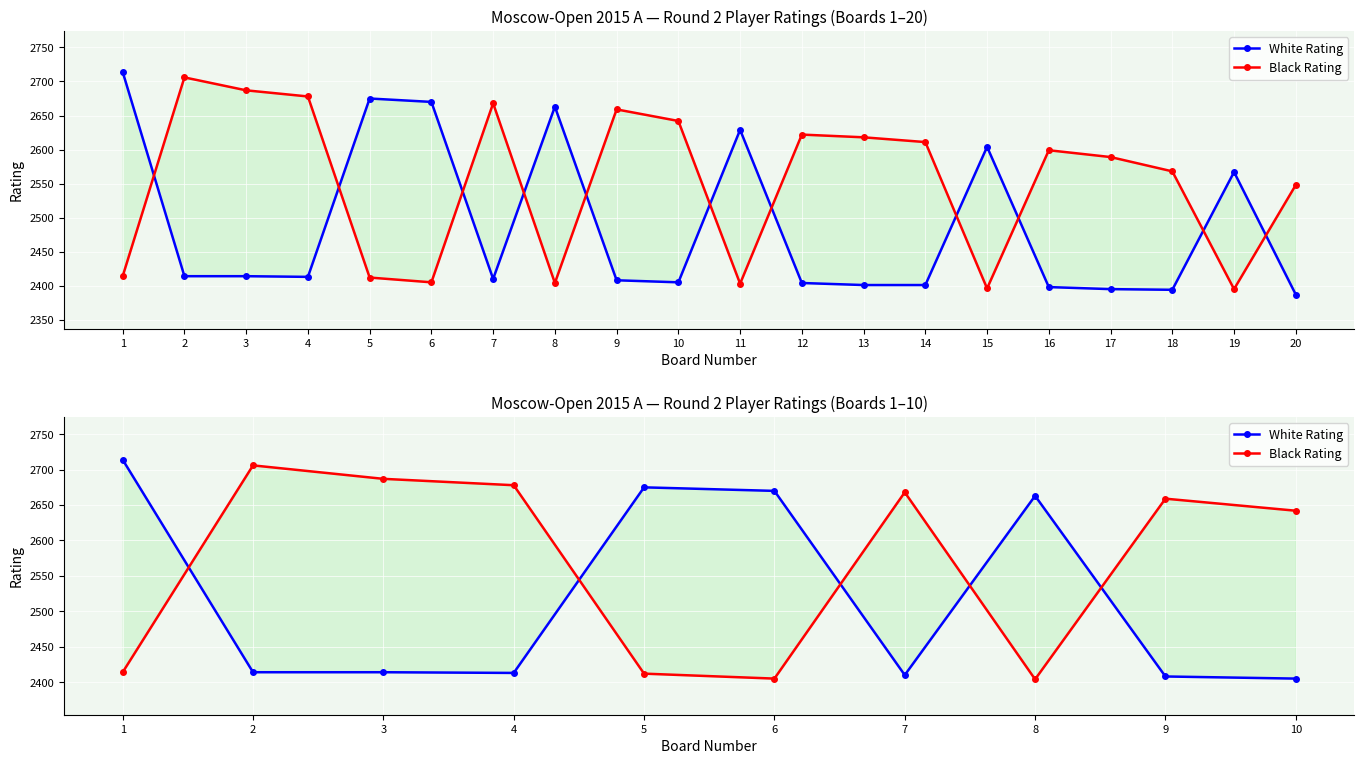

True or false: White Rating has a value of 2405 at 10.

True